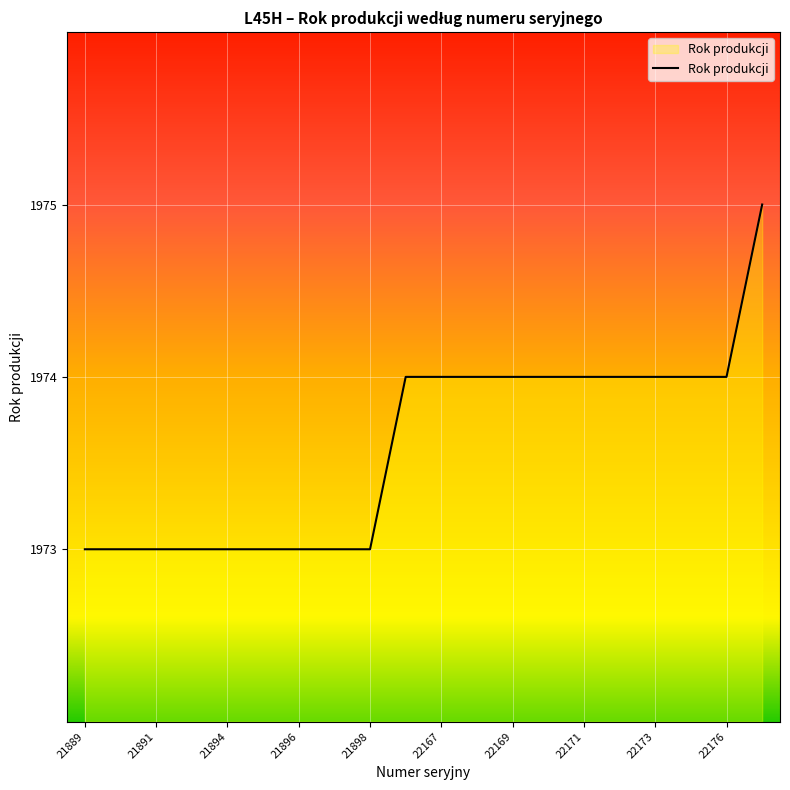

How many categories are shown in the chart?

20